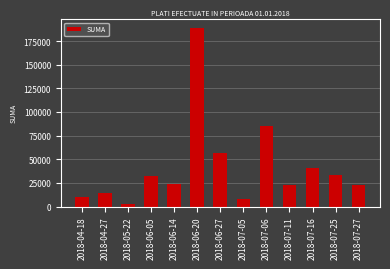

Count the number of values greater than 24335.

7